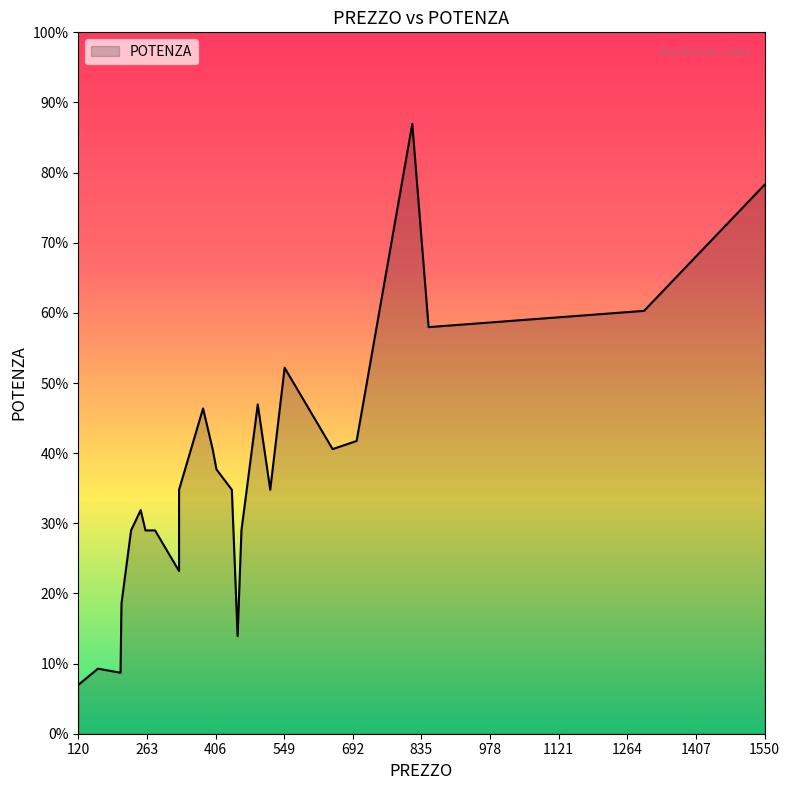

How many lines are shown in the chart?

1